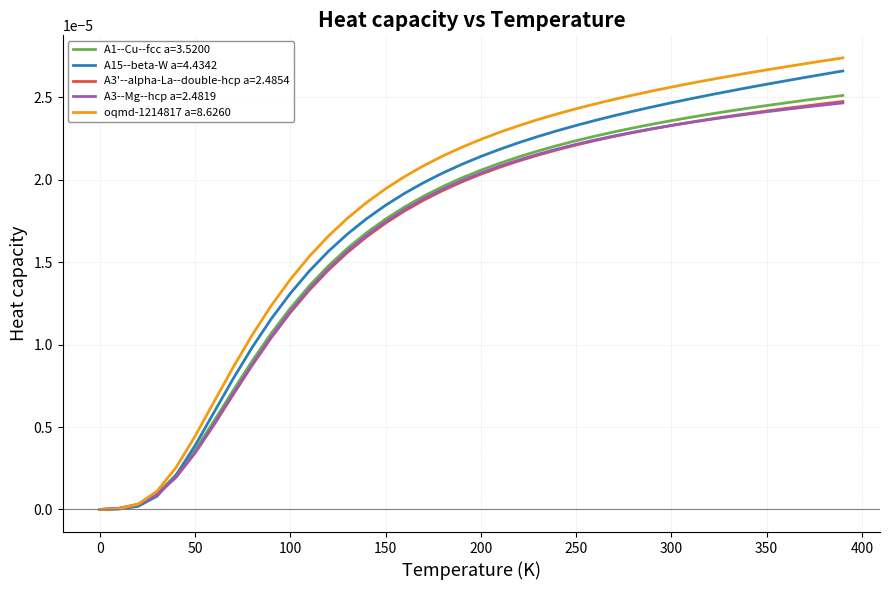

Which series has the widest spread of values?

oqmd-1214817 a=8.6260